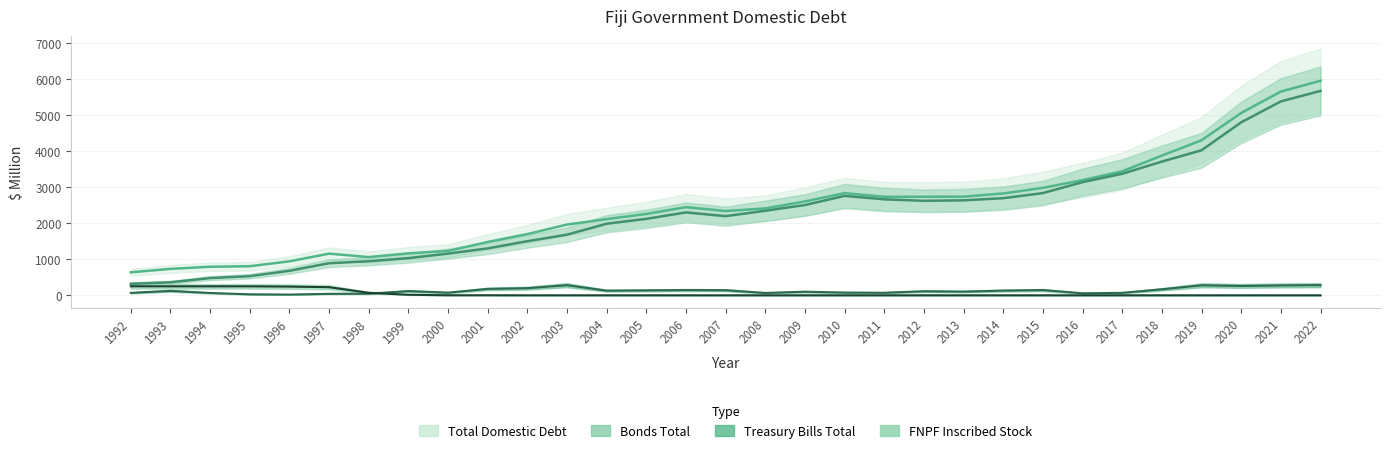

What is the sum of all FNPF Inscribed Stock values?

1554.8